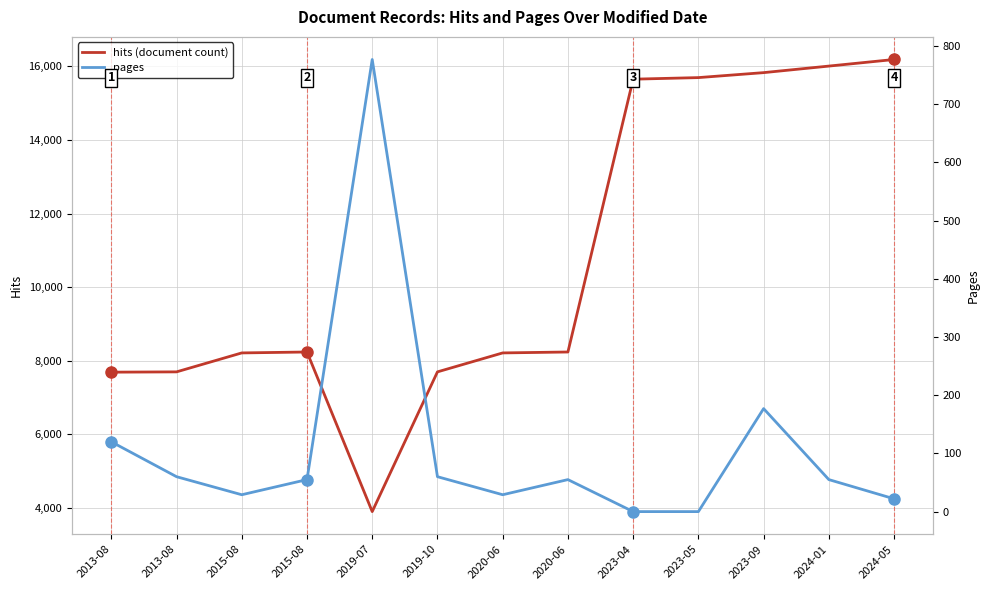

Reading left to right, transcribe all the data shown in this chart.

hits (document count): 2013-08=7689	2013-08=7697	2015-08=8212	2015-08=8237	2019-07=3900	2019-10=7697	2020-06=8212	2020-06=8237	2023-04=15650	2023-05=15693	2023-09=15828	2024-01=16006	2024-05=16185
pages: 2013-08=120	2013-08=60	2015-08=29	2015-08=55	2019-07=777	2019-10=60	2020-06=29	2020-06=55	2023-04=0	2023-05=0	2023-09=177	2024-01=55	2024-05=22